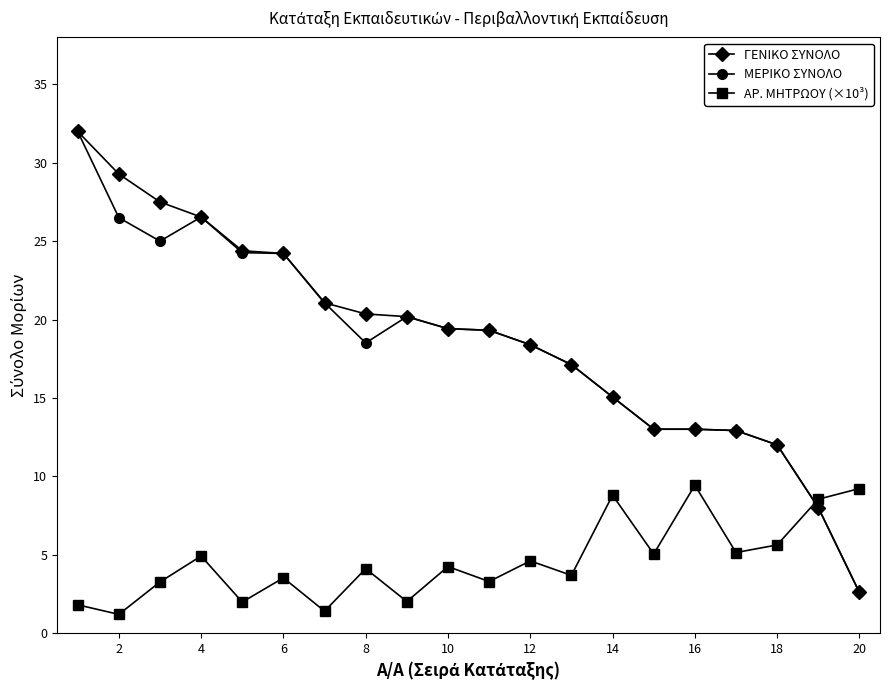

How many times do ΜΕΡΙΚΟ ΣΥΝΟΛΟ and ΑΡ. ΜΗΤΡΩΟΥ (×10³) cross each other?

1